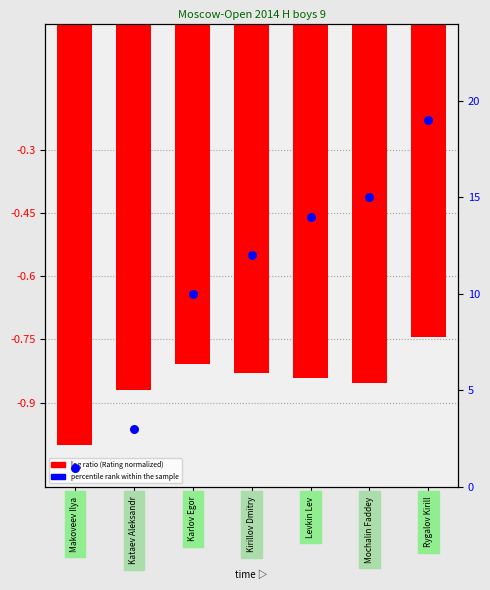

At how many categories does at least one series exceed 16?

1